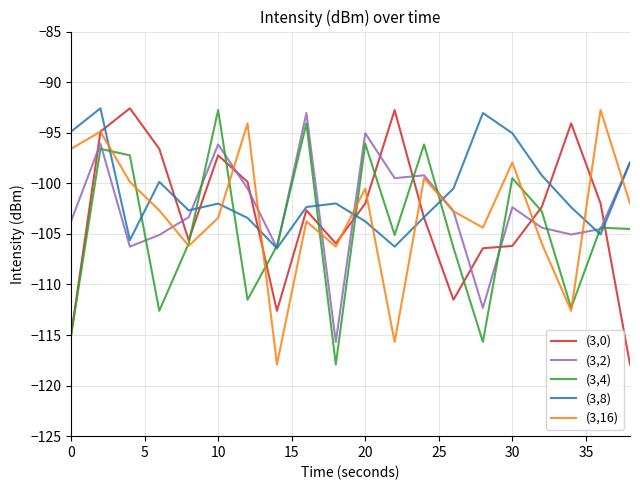

What is the highest value of the (3,2) series?

-93.1